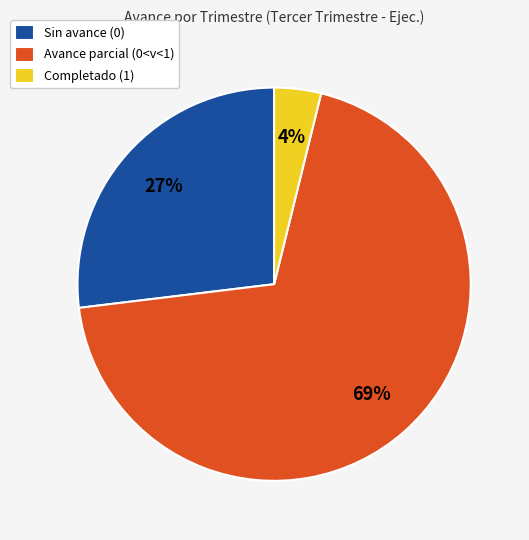

What percentage is the Avance parcial (0<v<1) slice, to the nearest percent?

69%